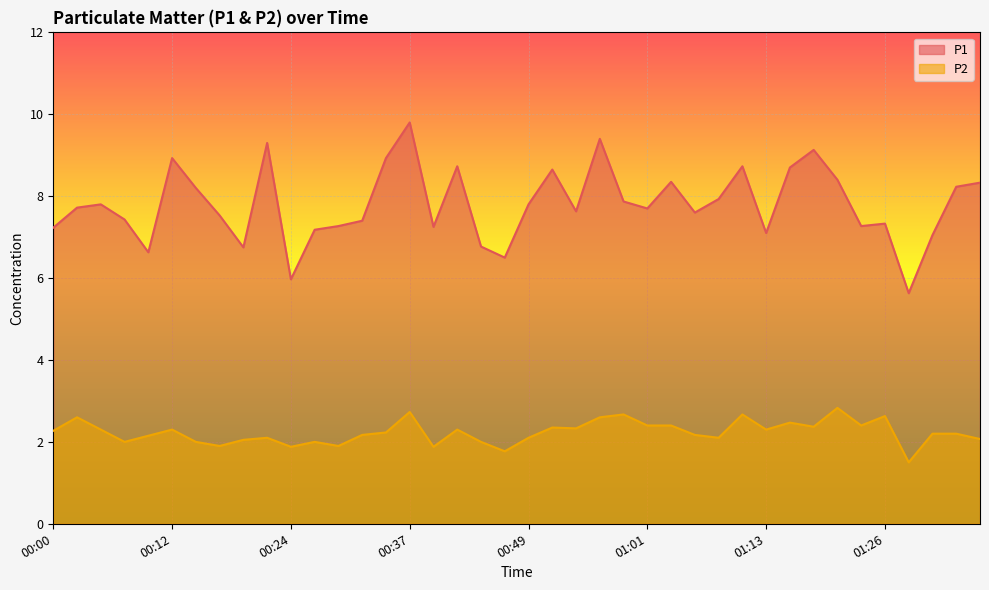

What is the difference between the second highest and second lowest values in the P2 series?

1.0